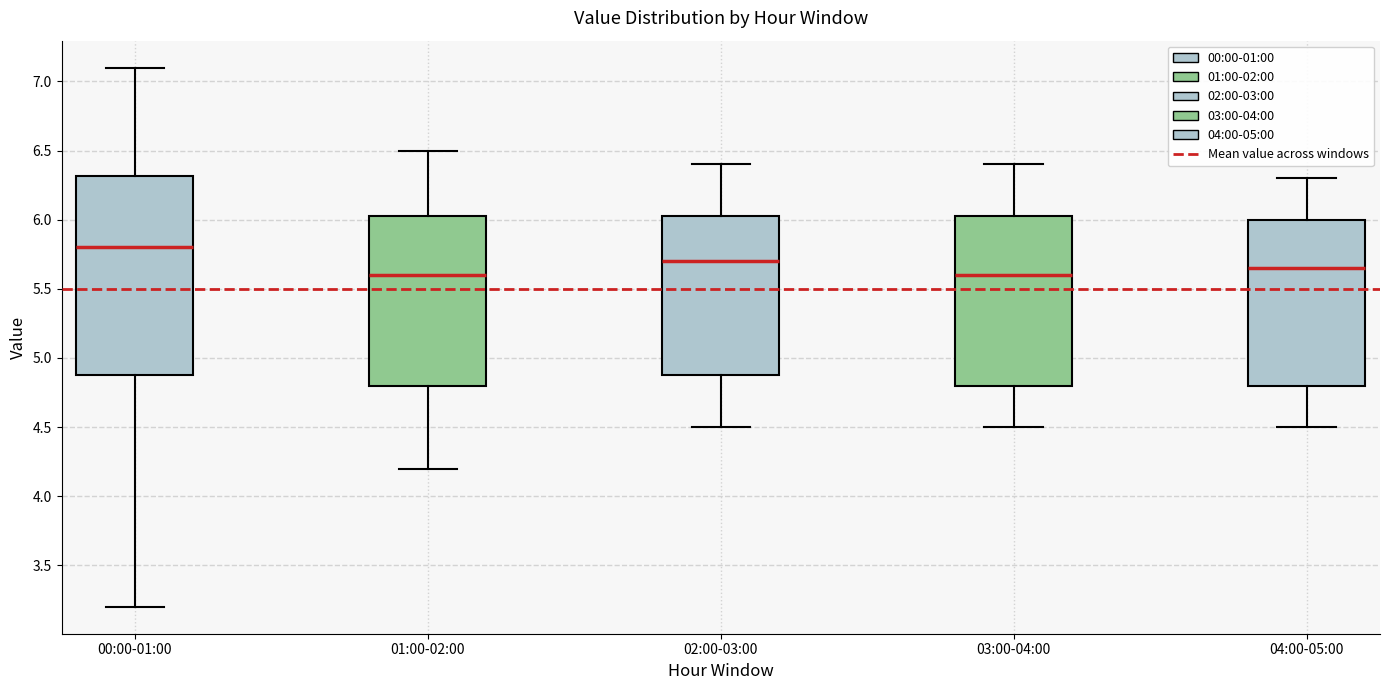

Reading left to right, transcribe this box plot: for each box, give where its median line is, the range the box spans, and where its two whiskers end, as read against the y-axis. The values are not printed on the chart, so give them approximately, as read against the axis.

00:00-01:00: median 5.80, box 4.90 to 6.30, whiskers 3.20 to 7.10
01:00-02:00: median 5.60, box 4.80 to 6.05, whiskers 4.20 to 6.50
02:00-03:00: median 5.70, box 4.90 to 6.05, whiskers 4.50 to 6.40
03:00-04:00: median 5.60, box 4.80 to 6.05, whiskers 4.50 to 6.40
04:00-05:00: median 5.65, box 4.80 to 6.00, whiskers 4.50 to 6.30